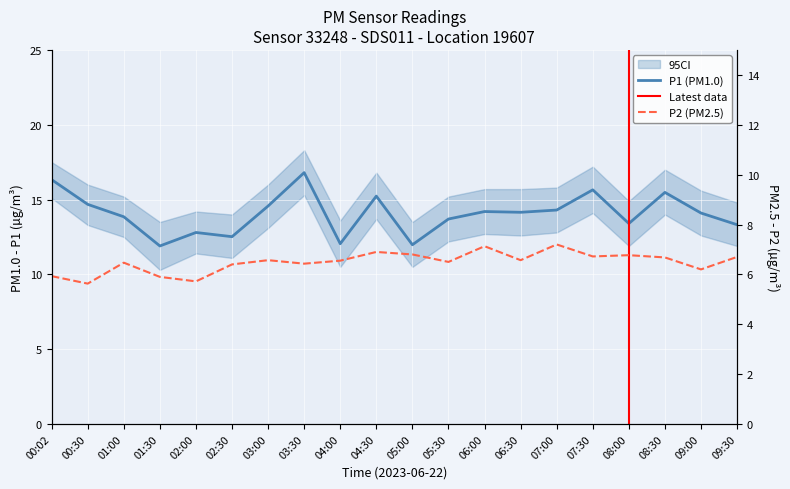

List the series in order of their peak value, lowest first.

P2, P1